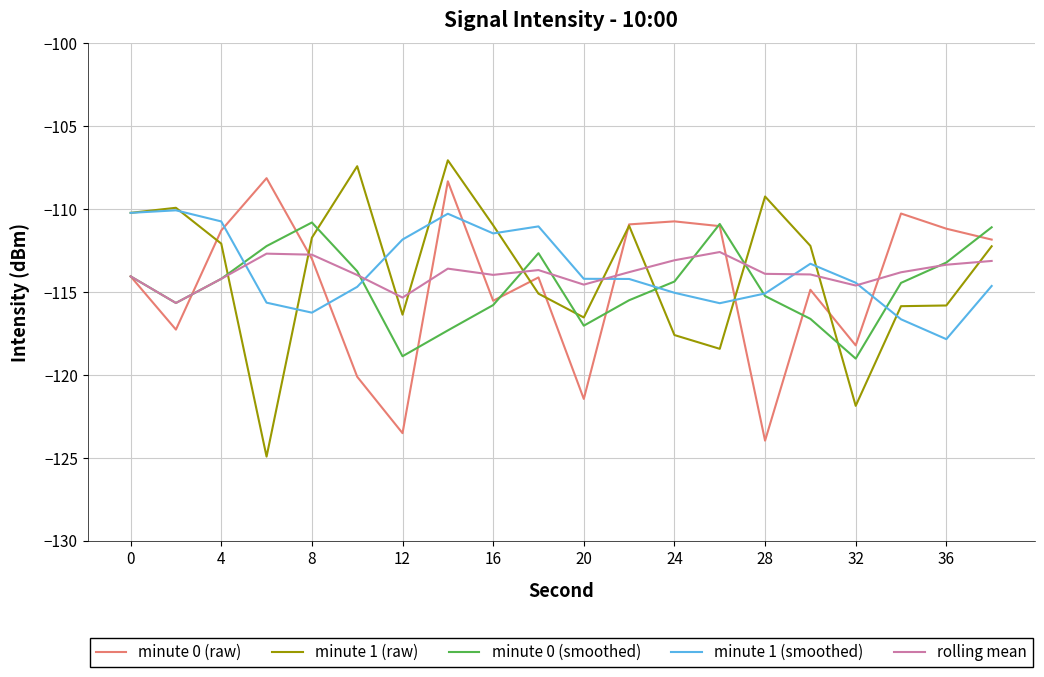

How many times do rolling mean and minute 1 (raw) cross each other?

10